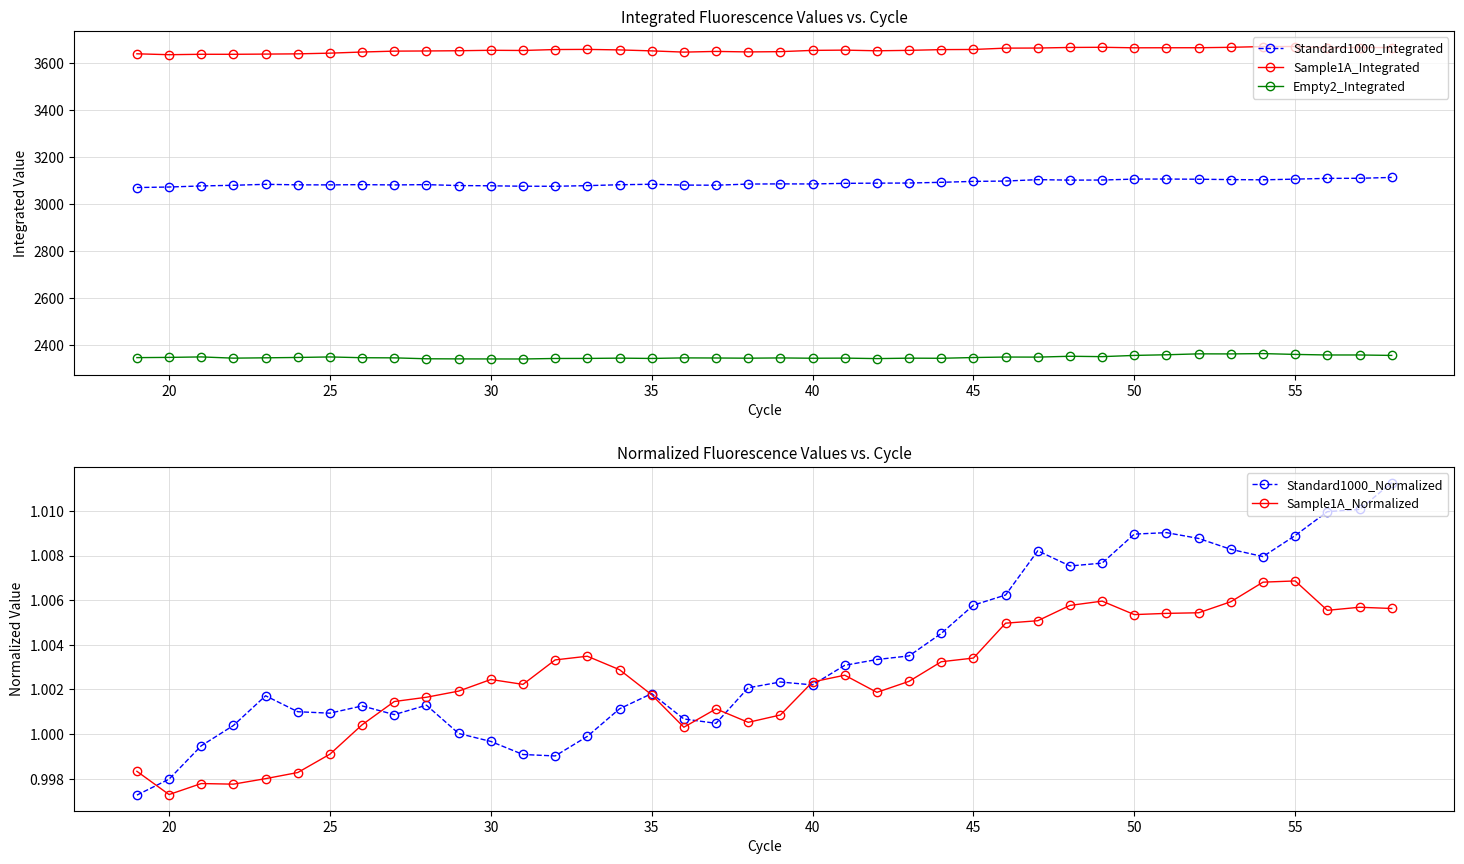

What is the lowest value of the Standard1000_Integrated series?

3070.2